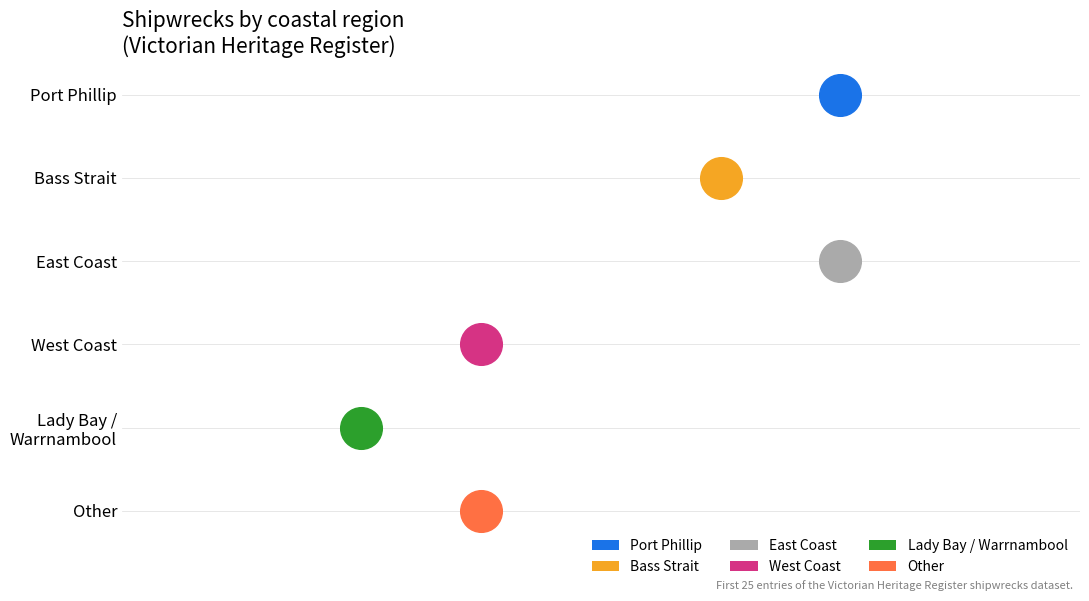

Between Other and East Coast, which is larger?

East Coast